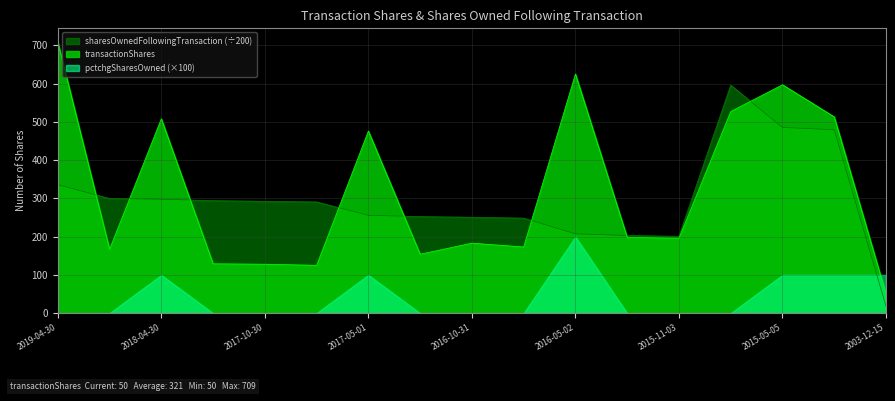

How many lines are shown in the chart?

3